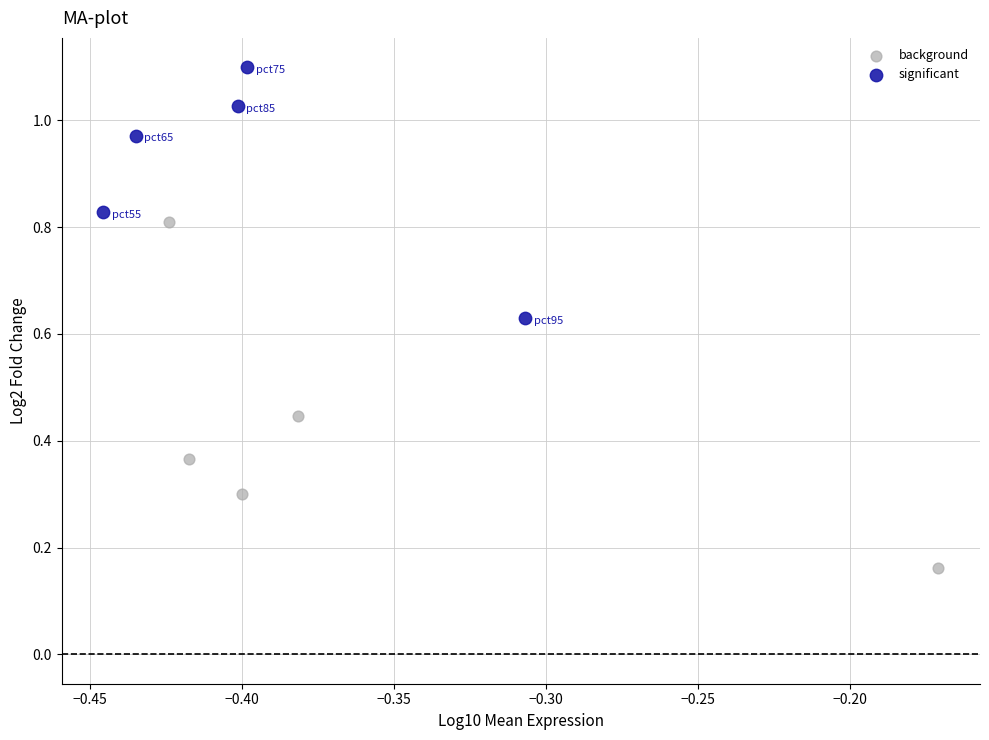

Which series contains the highest Y value?

significant